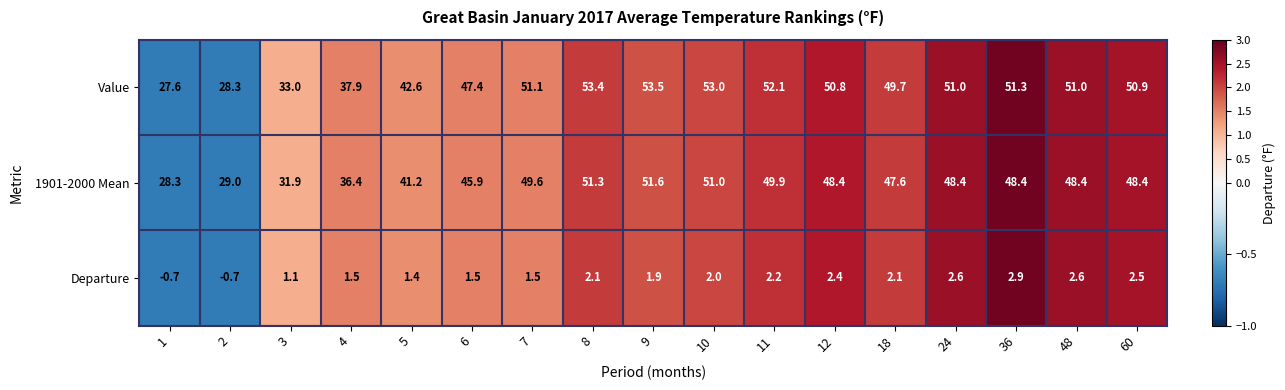

The value of Value at 3 is 33.0. True or false?

True